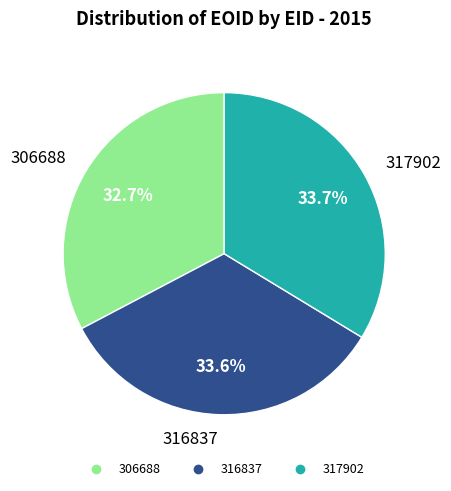

What is the ratio of the value at 316837 to the value at 306688?

1.0